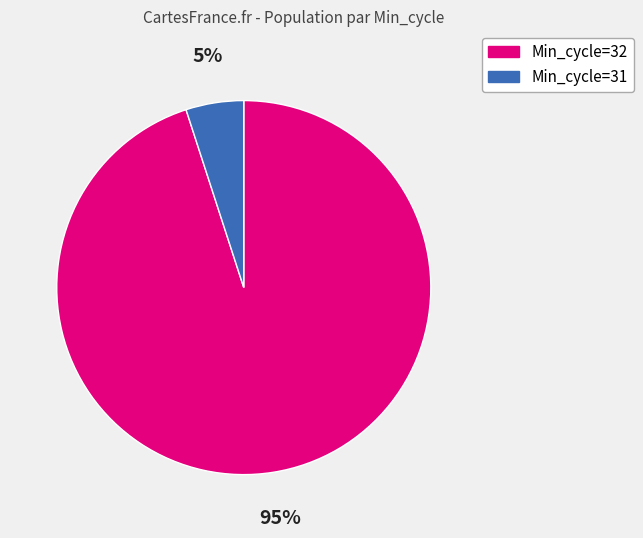

Is there a majority slice in this chart?

Yes